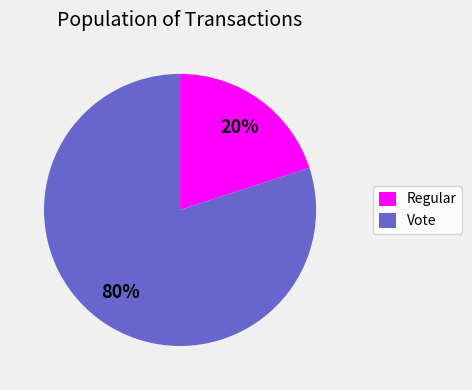

What is the majority slice?

Vote